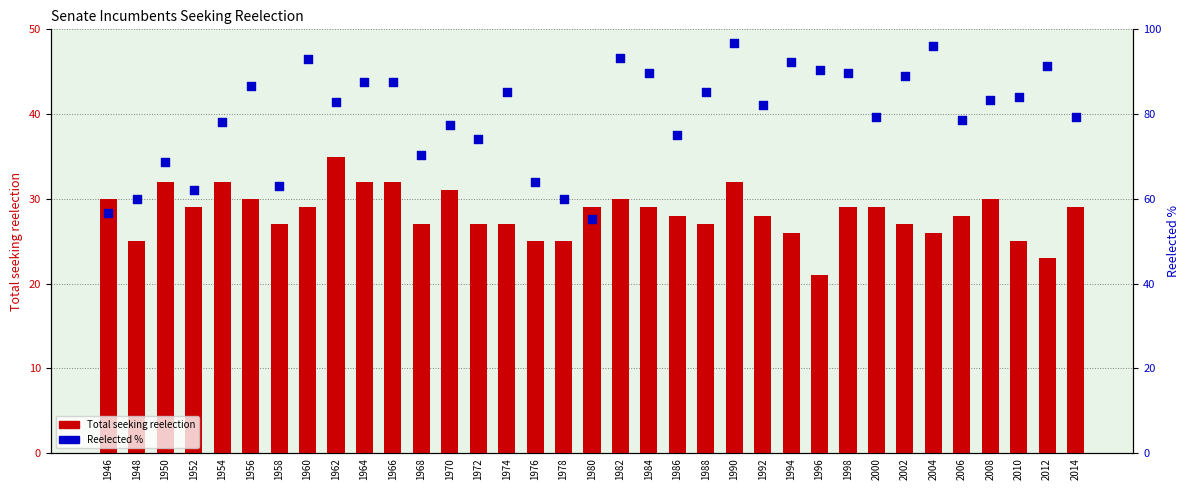

At which category is the sum across all series the highest?

1990